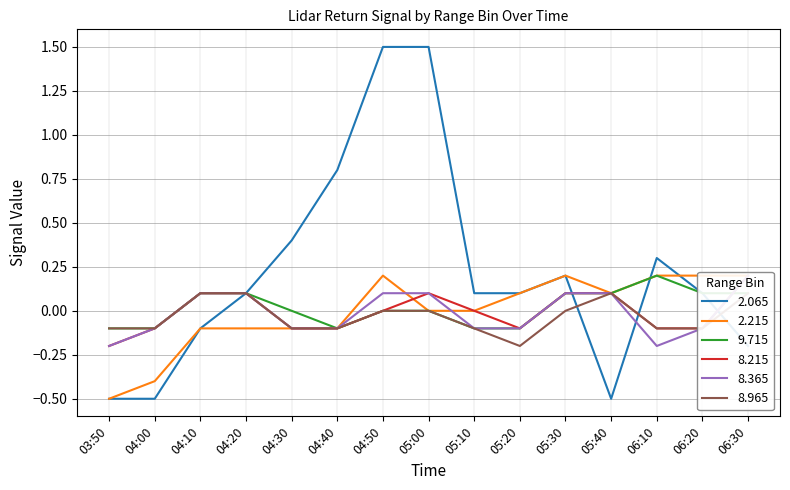

List the series in order of their peak value, highest first.

2.065, 2.215, 9.715, 8.215, 8.365, 8.965